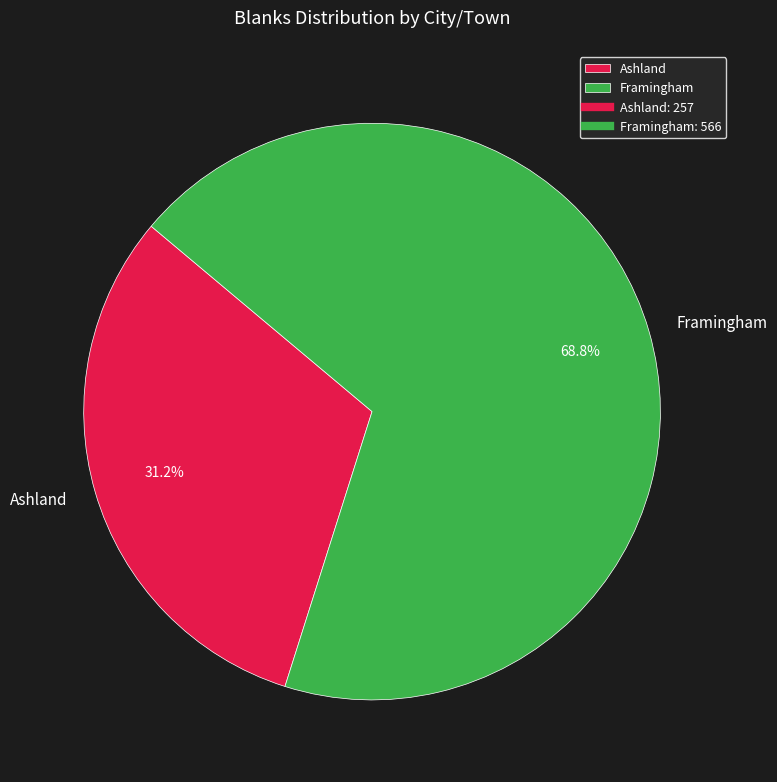

How many segments does this pie chart have?

2